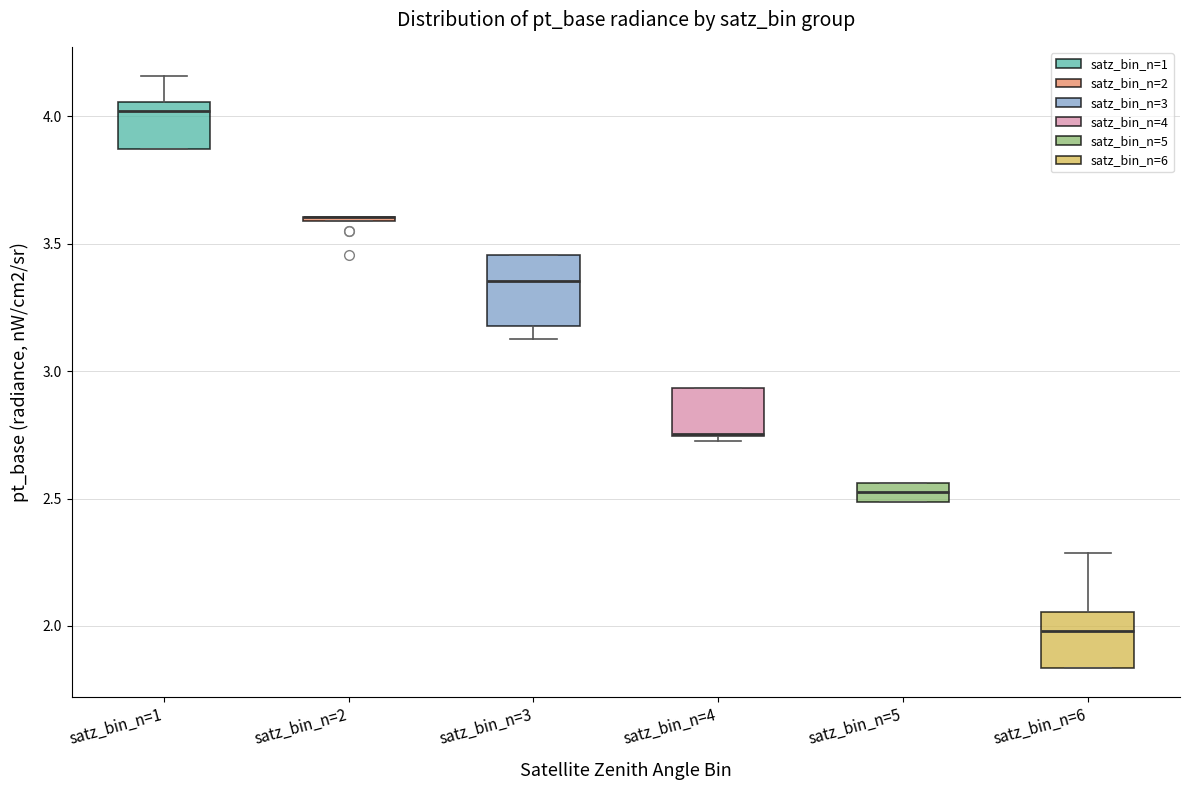

Comparing the boxes themselves (not the whiskers), which one is the tallest?

satz_bin_n=3